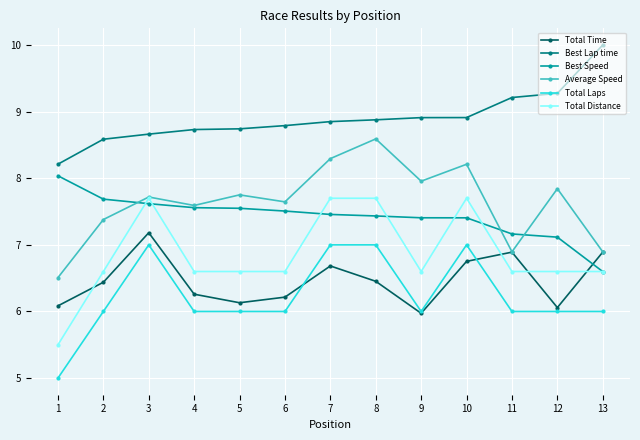

At which category does the chart reach its minimum across all series?

1